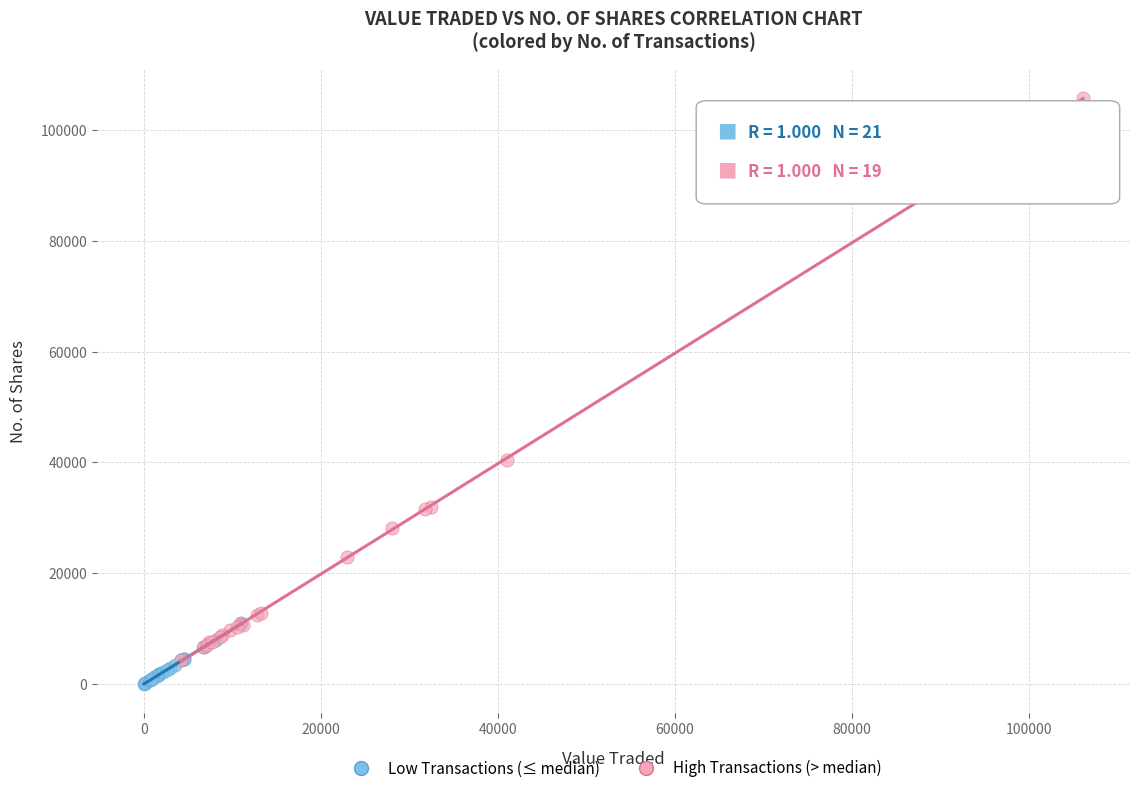

What are all the series names shown in the legend?

Low Transactions (≤ median), High Transactions (> median)